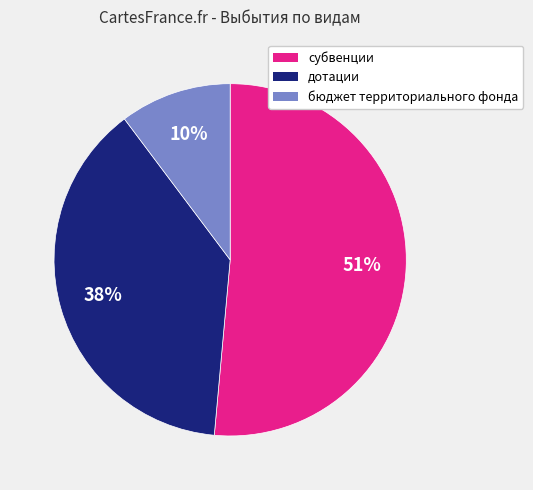

Is there any slice that represents more than half of the pie?

Yes